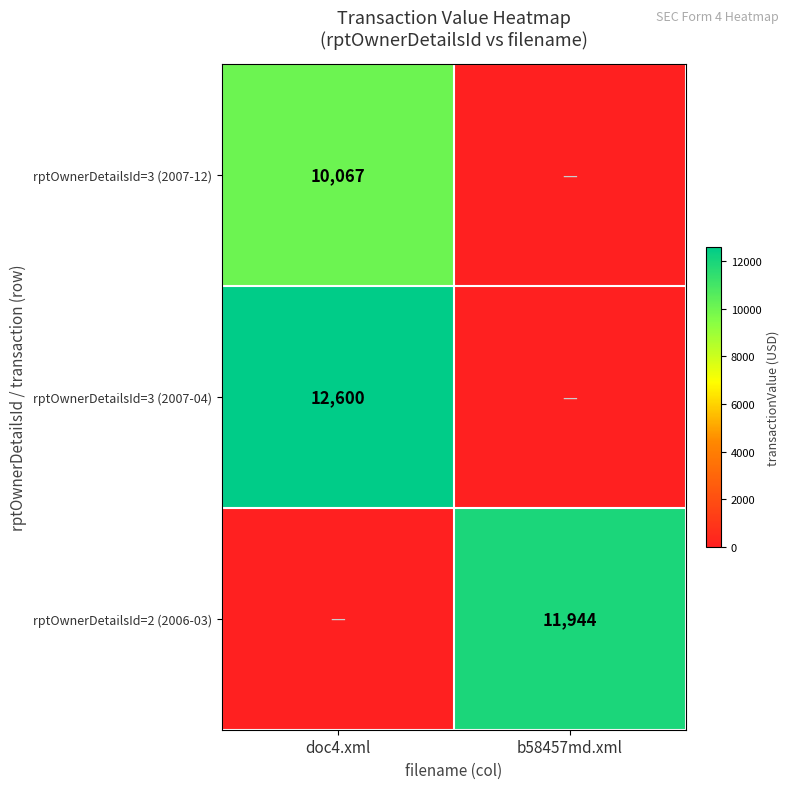

True or false: rptOwnerDetailsId=3 (2007-04) has a value of 12600 at doc4.xml.

True